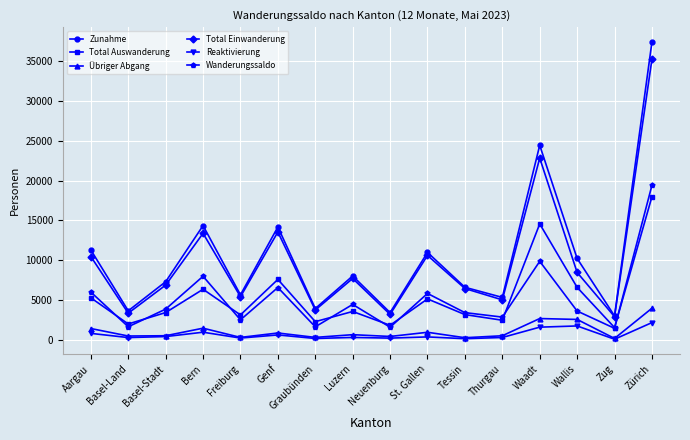

What is the label of the 16th point from the right?

Aargau